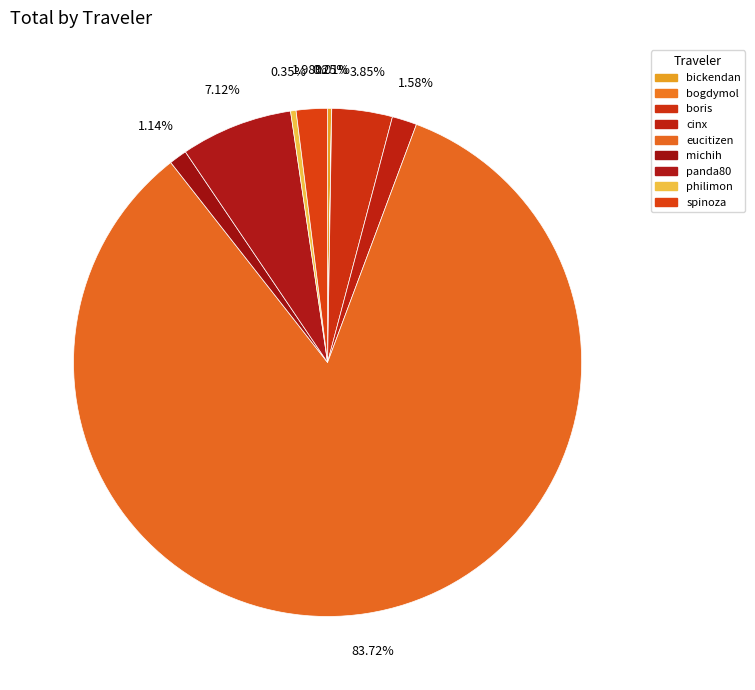

What percentage do spinoza and bickendan together represent?

2.2%